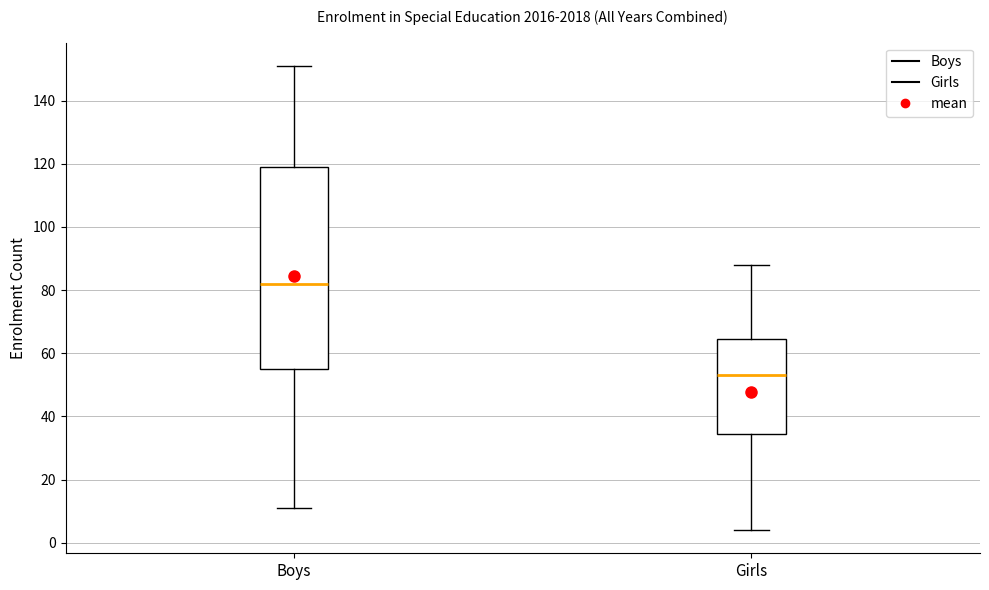

Where does the lower whisker of the box for Boys end on the y-axis? The values are not printed on the chart, so give them approximately, as read against the axis.

12